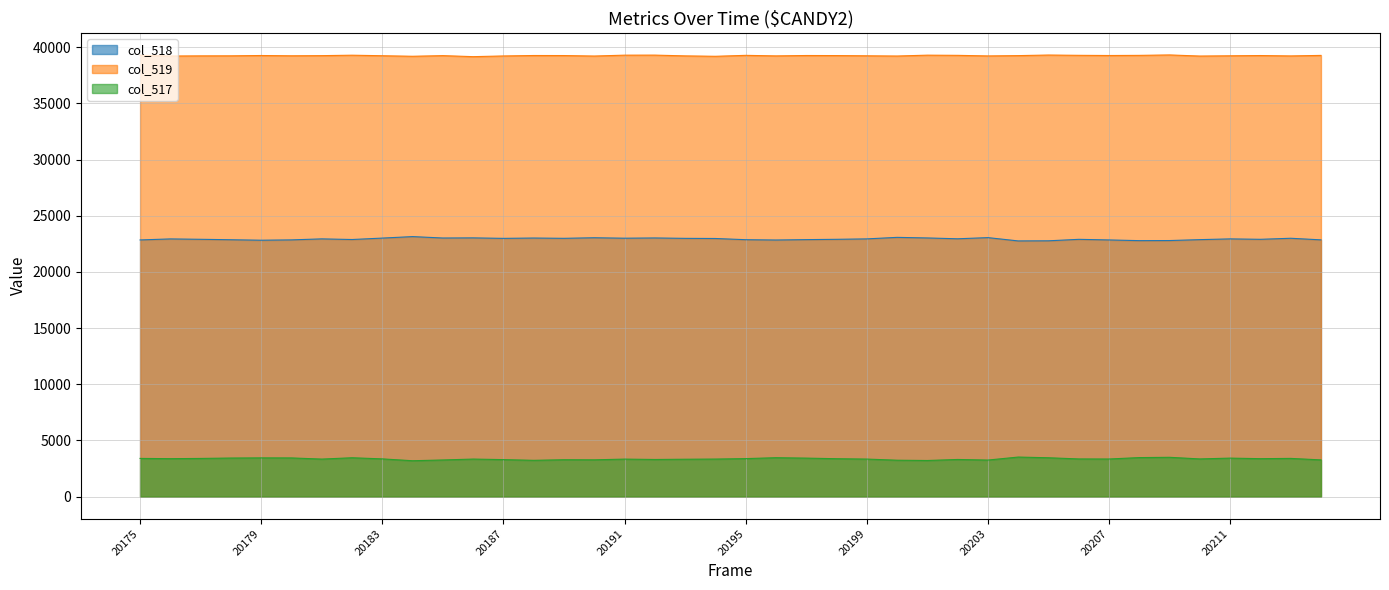

In col_517, how many points are higher than both neighbors (excluding endpoints)?

11